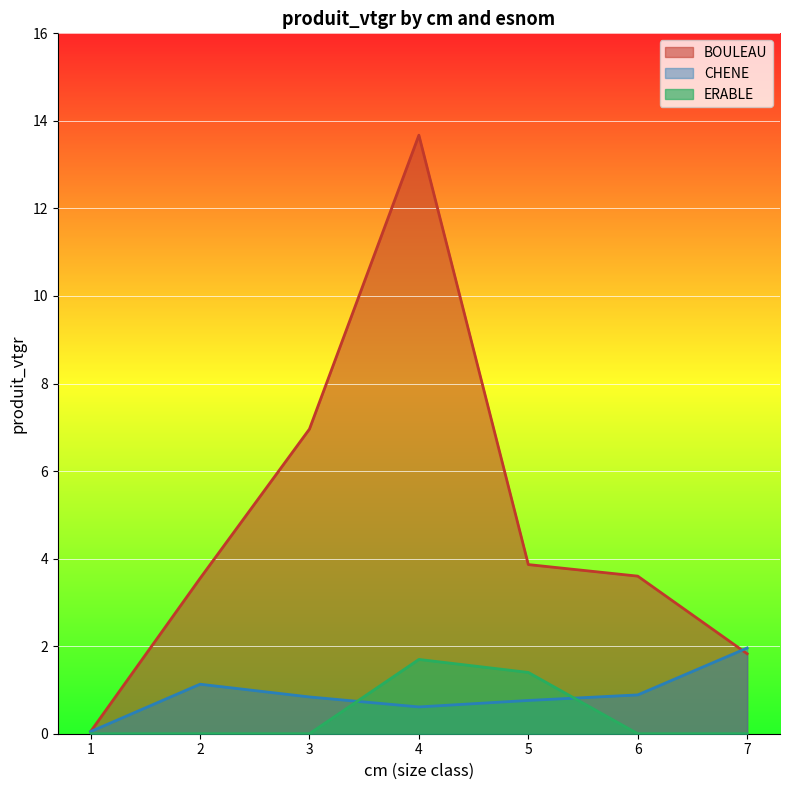

What are all the series names shown in the legend?

BOULEAU, CHENE, ERABLE